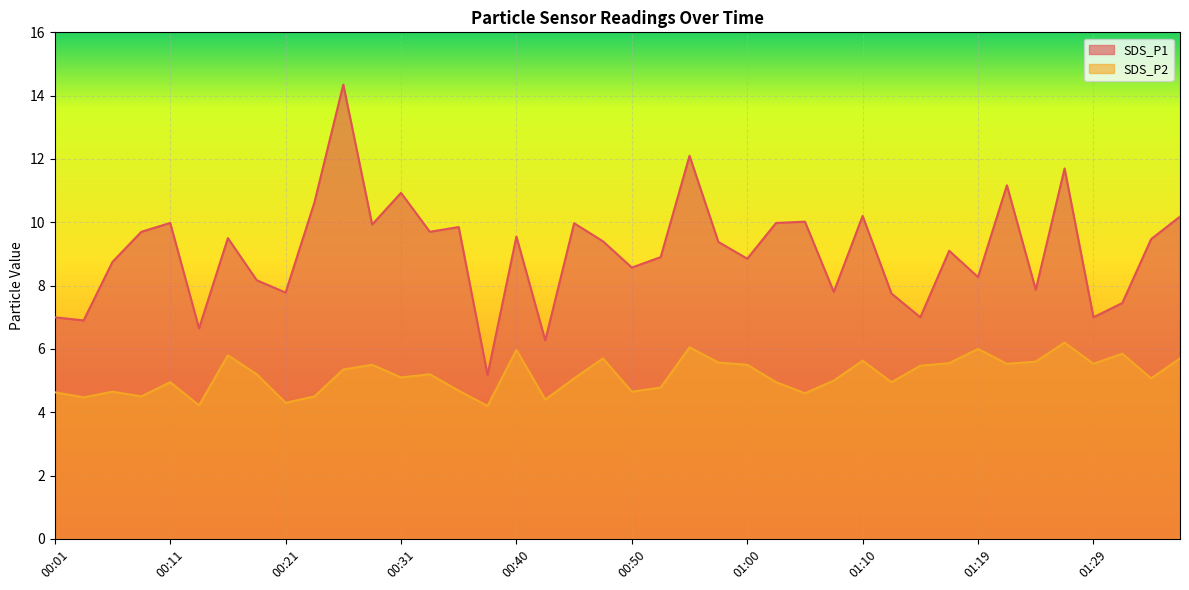

Where is the first local maximum for SDS_P1?

00:11